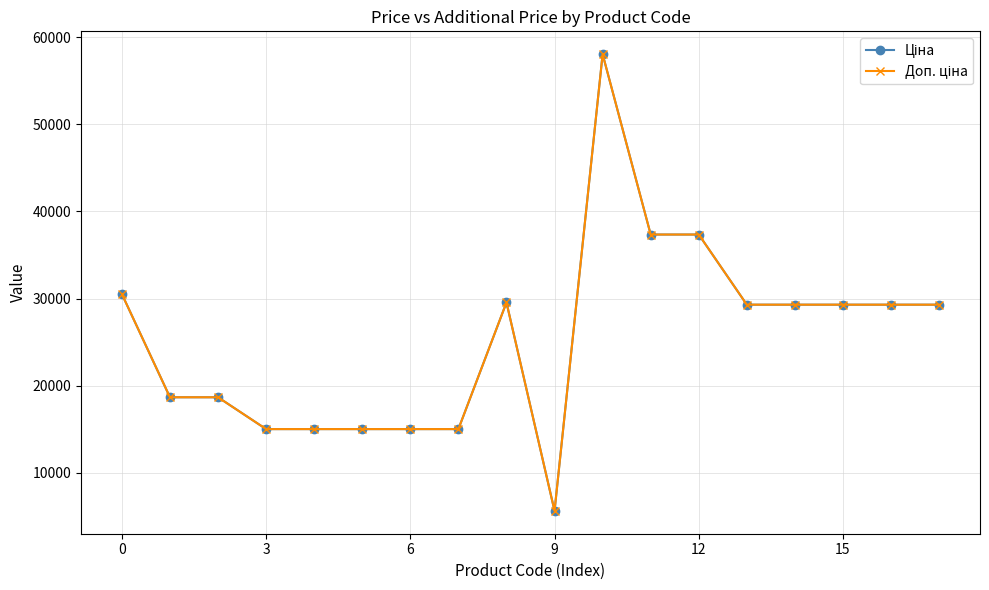

Does the chart have visible grid lines?

Yes